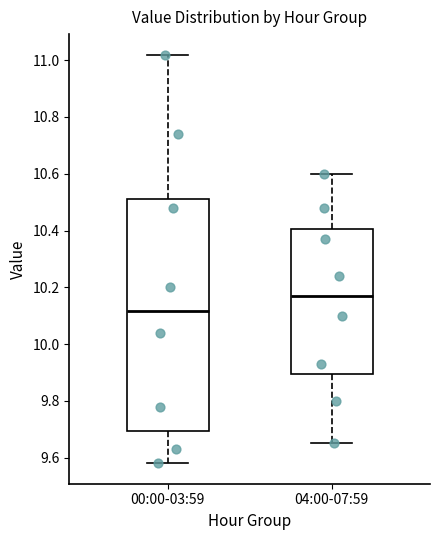

Reading left to right, read every box against the y-axis: the position of its median line, the range the box covers, and the ends of its whiskers. The values are not printed on the chart, so give them approximately, as read against the axis.

00:00-03:59: median 10.12, box 9.70 to 10.52, whiskers 9.58 to 11.02
04:00-07:59: median 10.18, box 9.90 to 10.40, whiskers 9.66 to 10.60